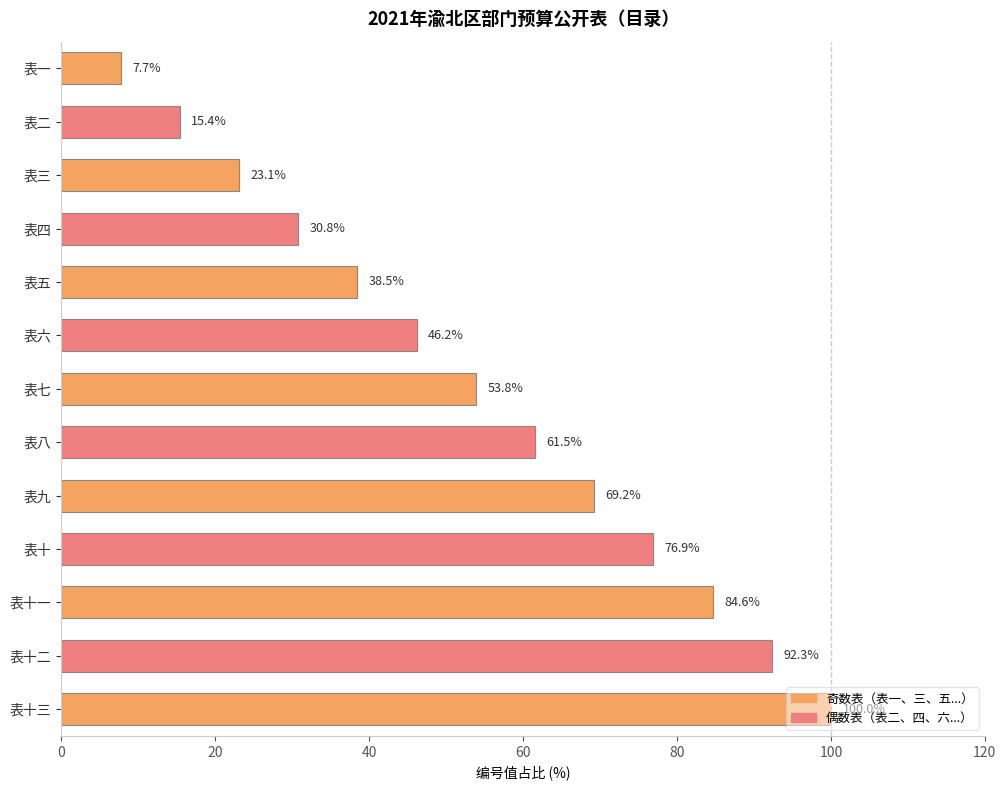

What is the difference between the second highest and minimum values?

84.6